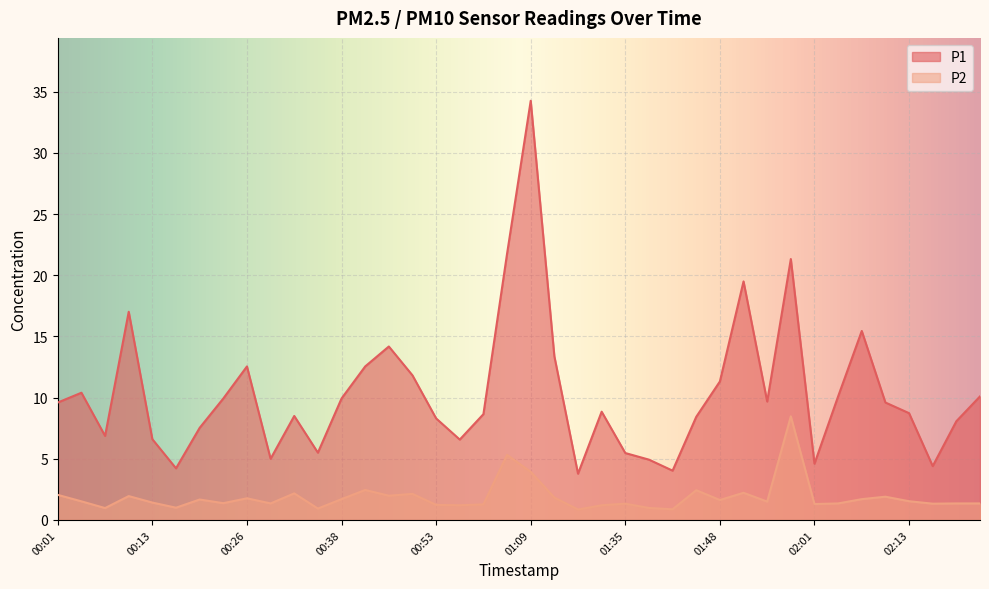

What are all the series names shown in the legend?

P1, P2